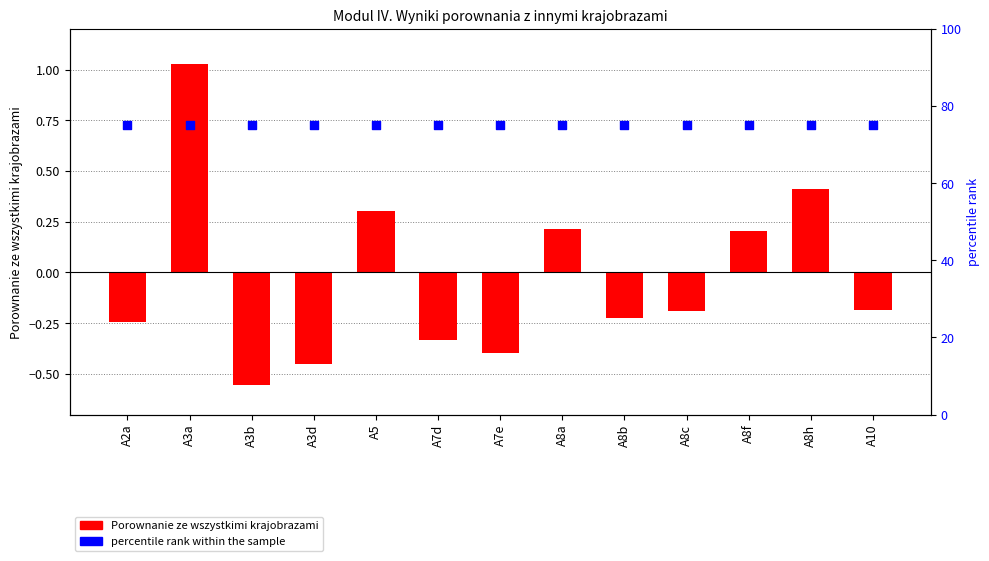

Is the value of percentile rank within the sample at A8h greater than the value of Porownanie ze wszystkimi krajobrazami at A3d?

Yes